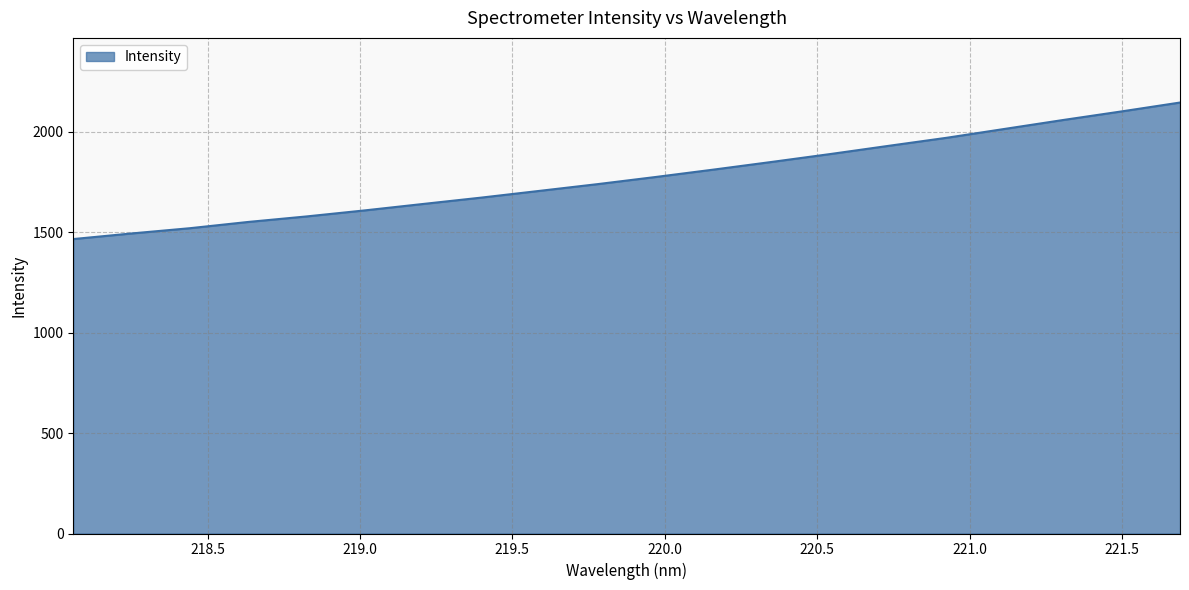

What is the difference between the second highest and second lowest values?

608.1